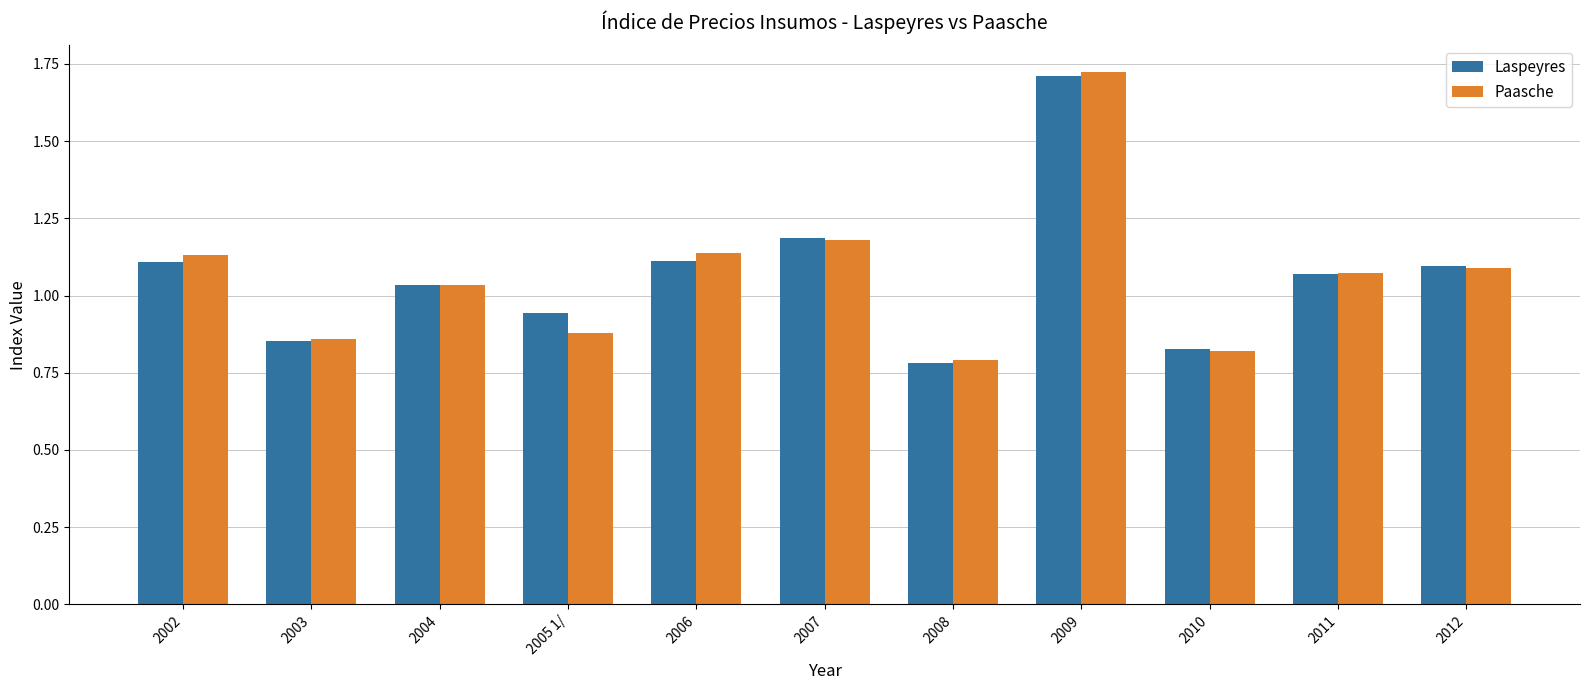

What is the total value across all series at 2002?

2.2